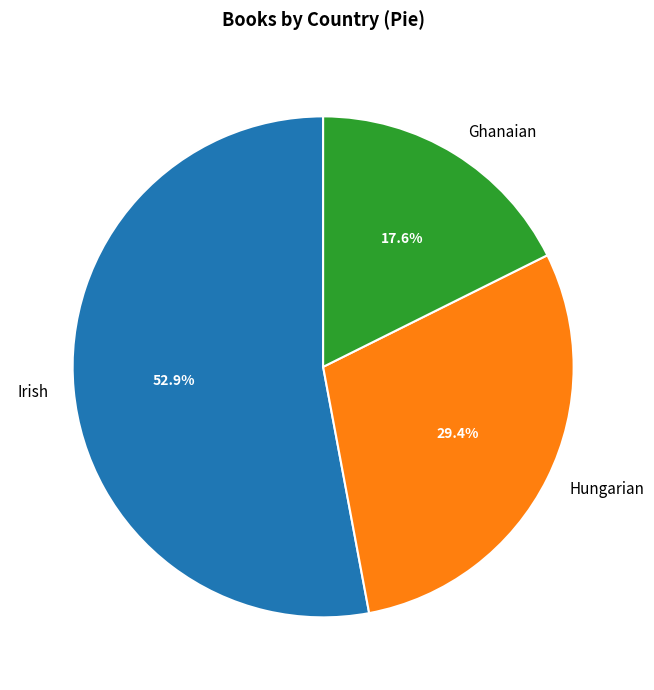

What is the largest slice in the pie chart?

Irish